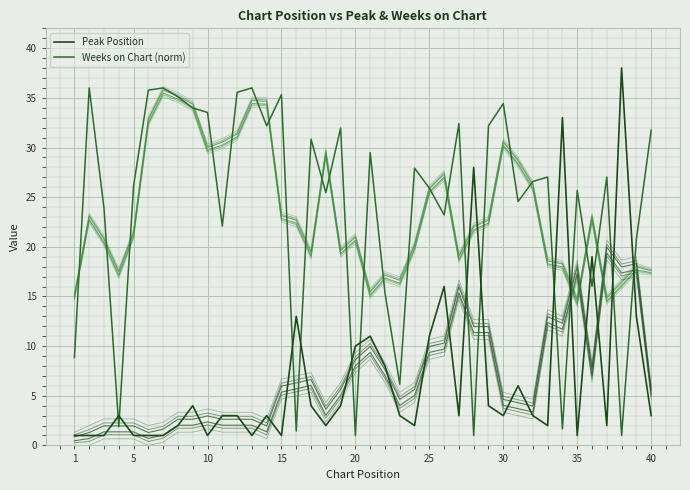

How many data points in Peak Position are less than 3?

15